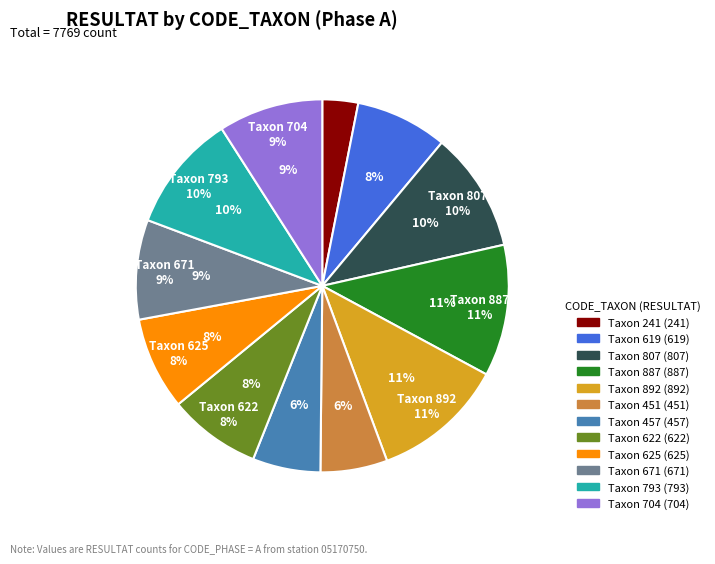

What percentage is the 807 slice, to the nearest percent?

10%